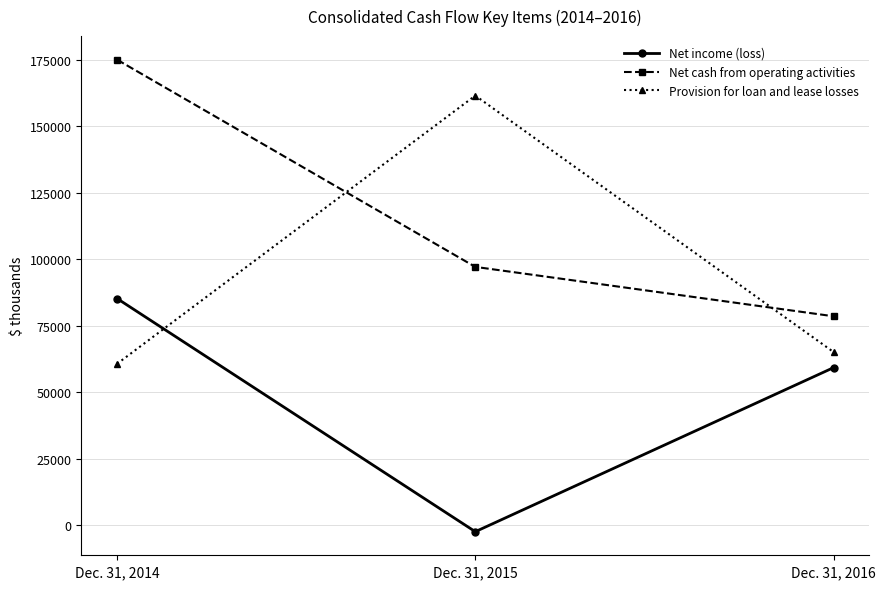

Reading left to right, extract all data points from this chart.

Net income (loss): 85181	-2504	59186
Net cash from operating activities: 175000	97082	78512
Provision for loan and lease losses: 60640	161501	65076